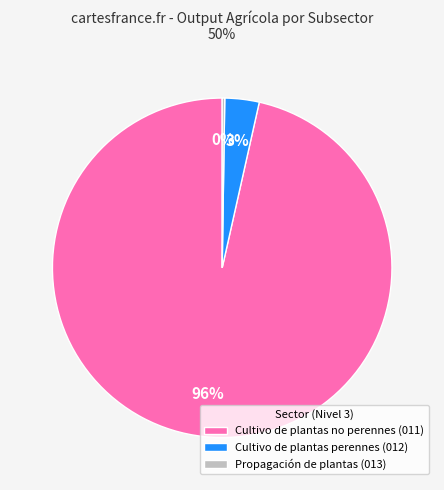

To the nearest percent, what is the average slice percentage?

33%